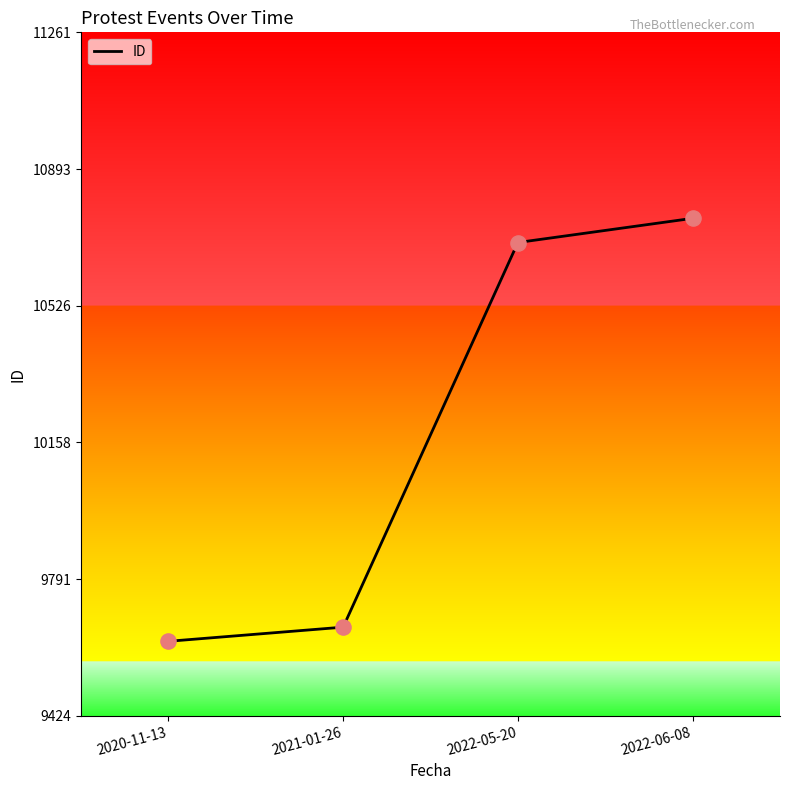

Which has a higher value, 2022-06-08 or 2022-05-20?

2022-06-08